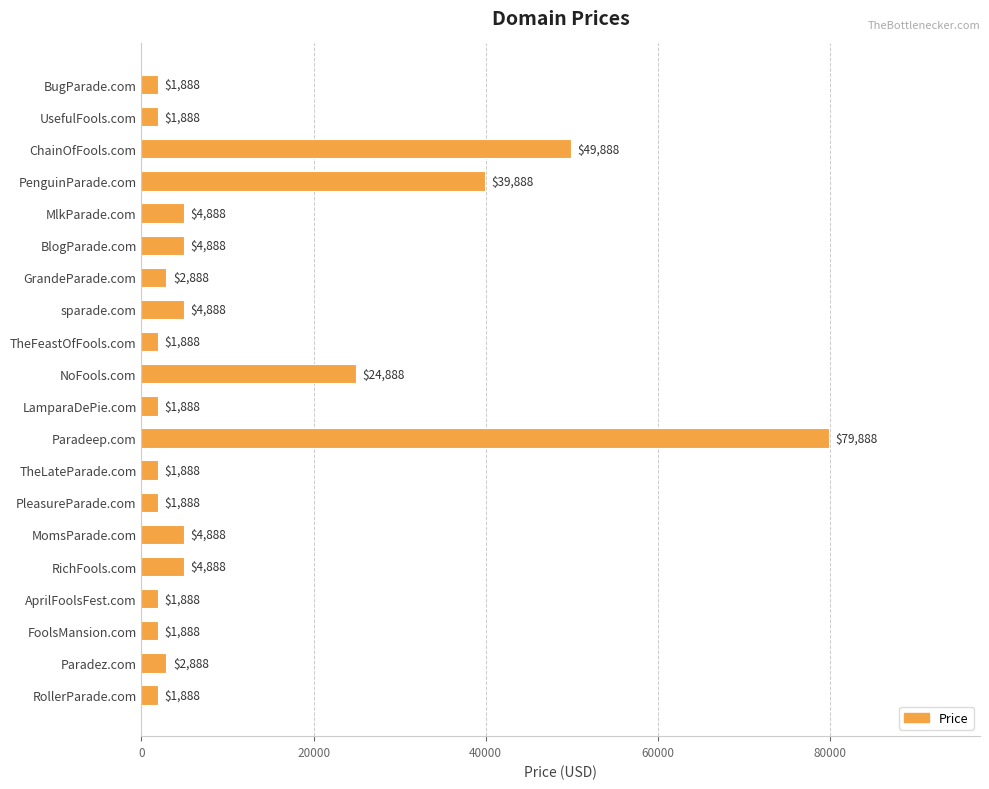

Reading top to bottom, list all the values displayed in this chart.

1888	1888	49888	39888	4888	4888	2888	4888	1888	24888	1888	79888	1888	1888	4888	4888	1888	1888	2888	1888